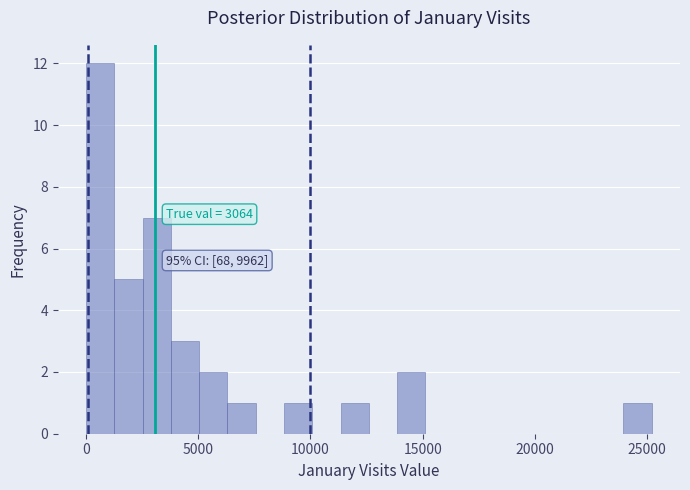

Read against the x-axis, roughly where is the centre of the tallest bar?

500